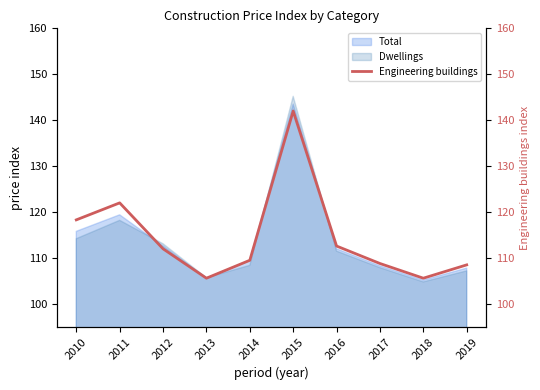

What is the average value?

114.5